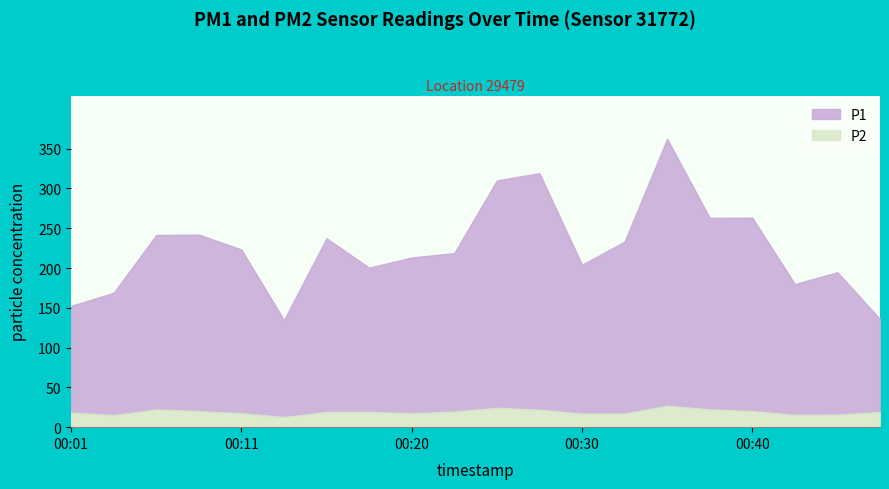

What is the value of the P1 point at the 3rd from the left?

241.4